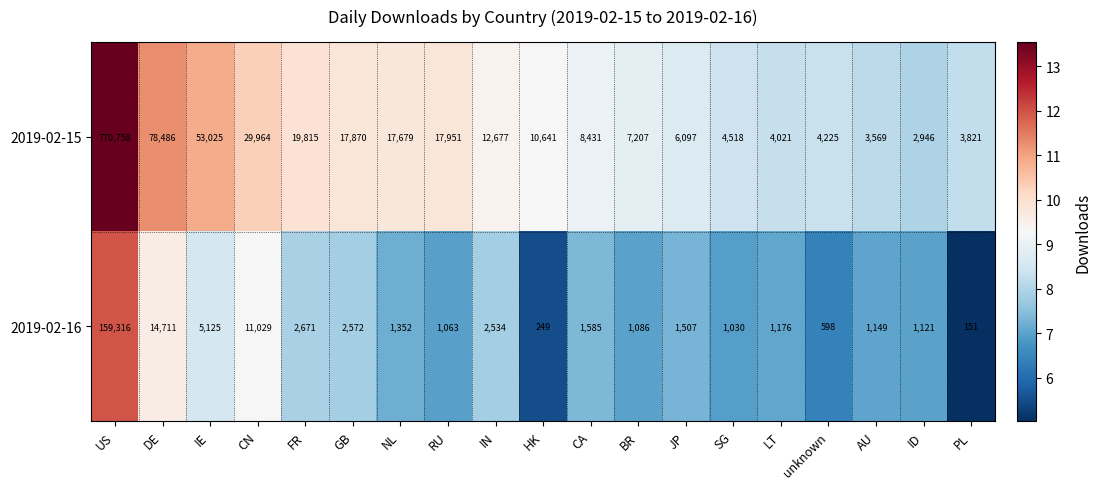

Rank the series at ID from highest to lowest value.

2019-02-15, 2019-02-16